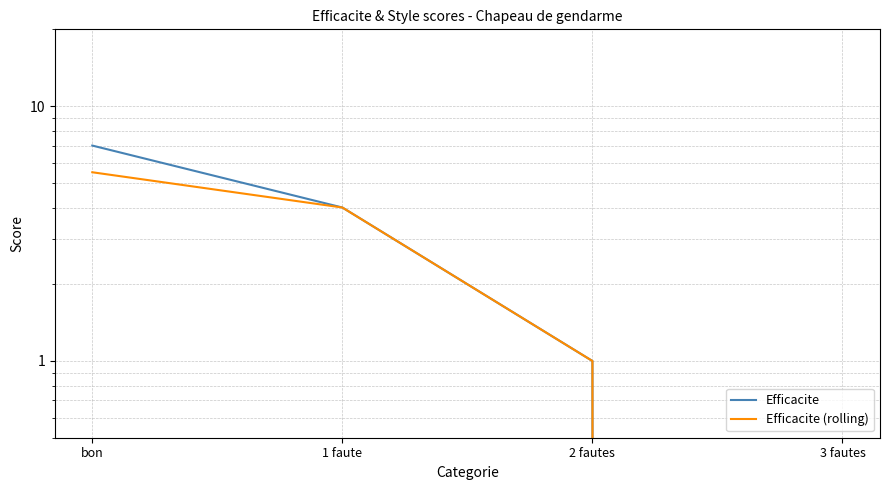

At which category is the sum across all series the highest?

bon